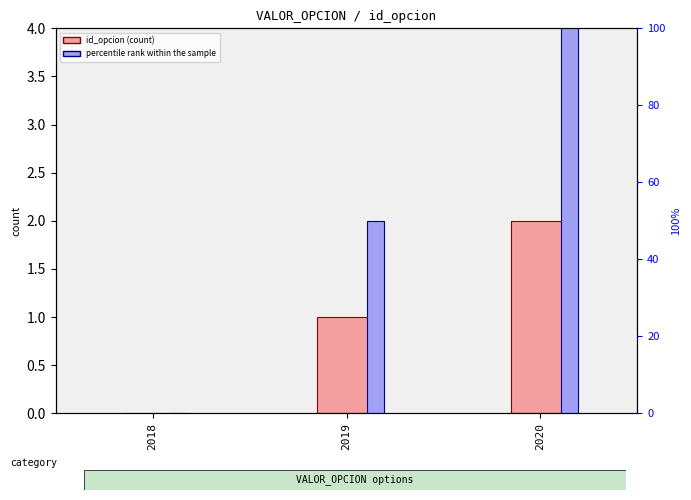

At which label does percentile rank within the sample reach its peak?

2020